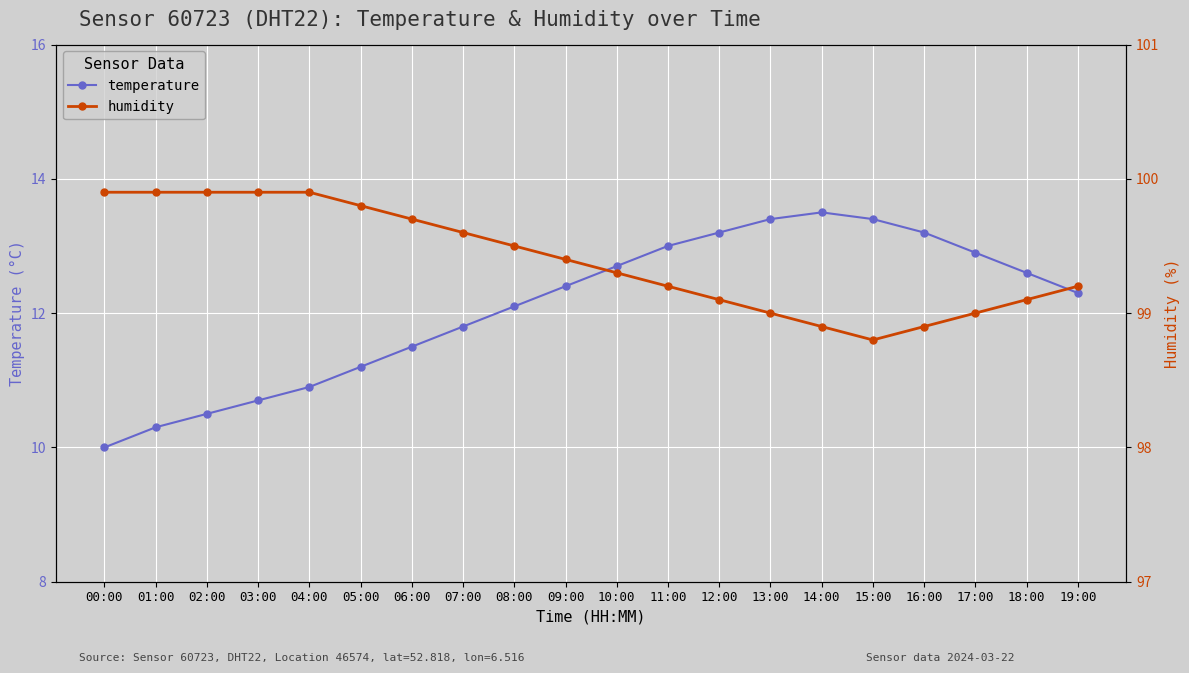

How many values in the temperature series exceed 12?

12